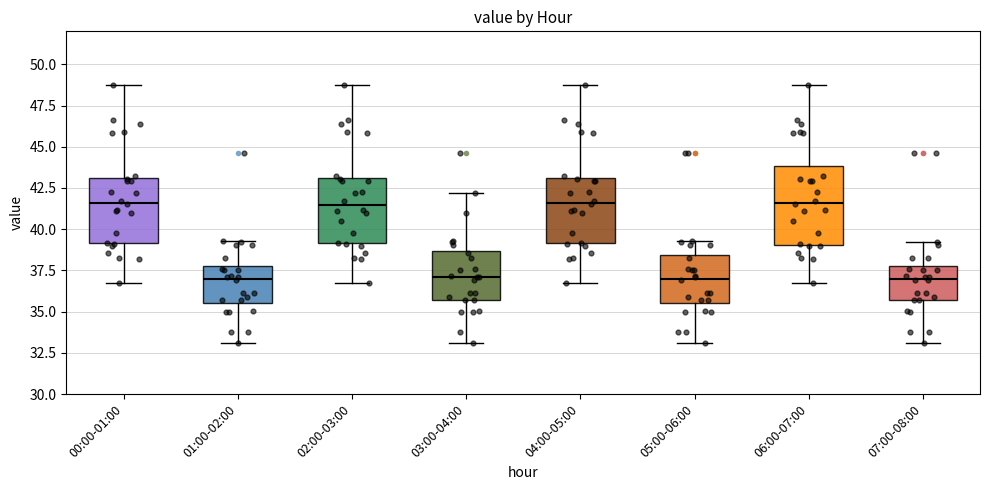

Comparing the boxes themselves (not the whiskers), which one is the tallest?

06:00-07:00